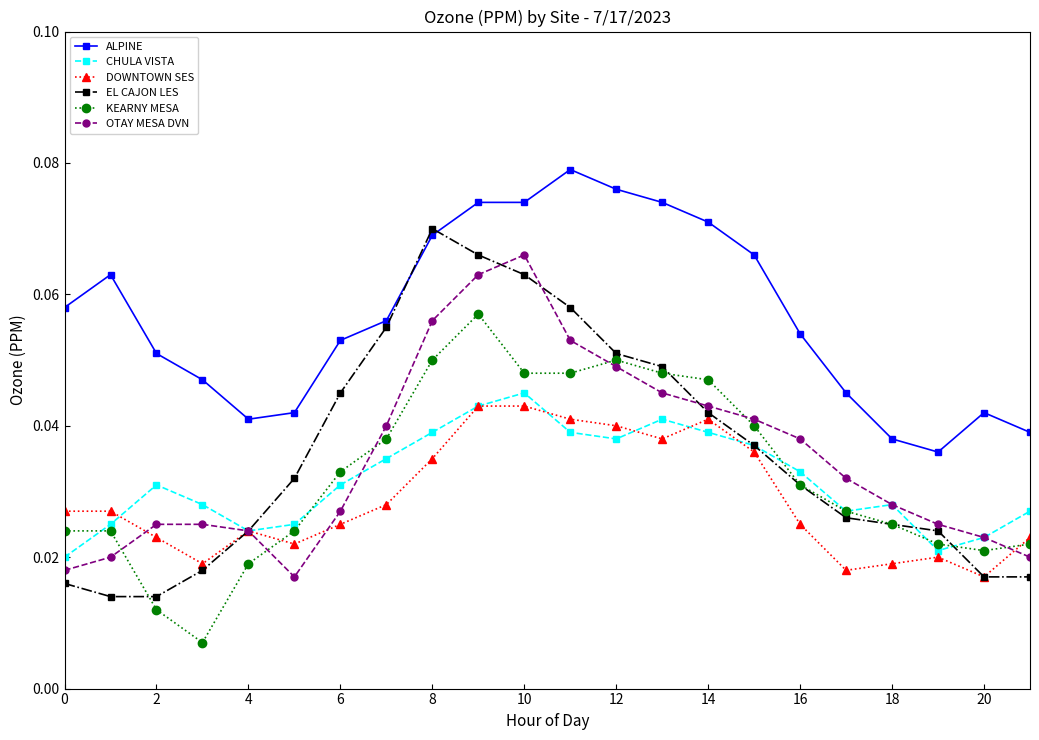

What are all the series names shown in the legend?

ALPINE, CHULA VISTA, DOWNTOWN SES, EL CAJON LES, KEARNY MESA, OTAY MESA DVN